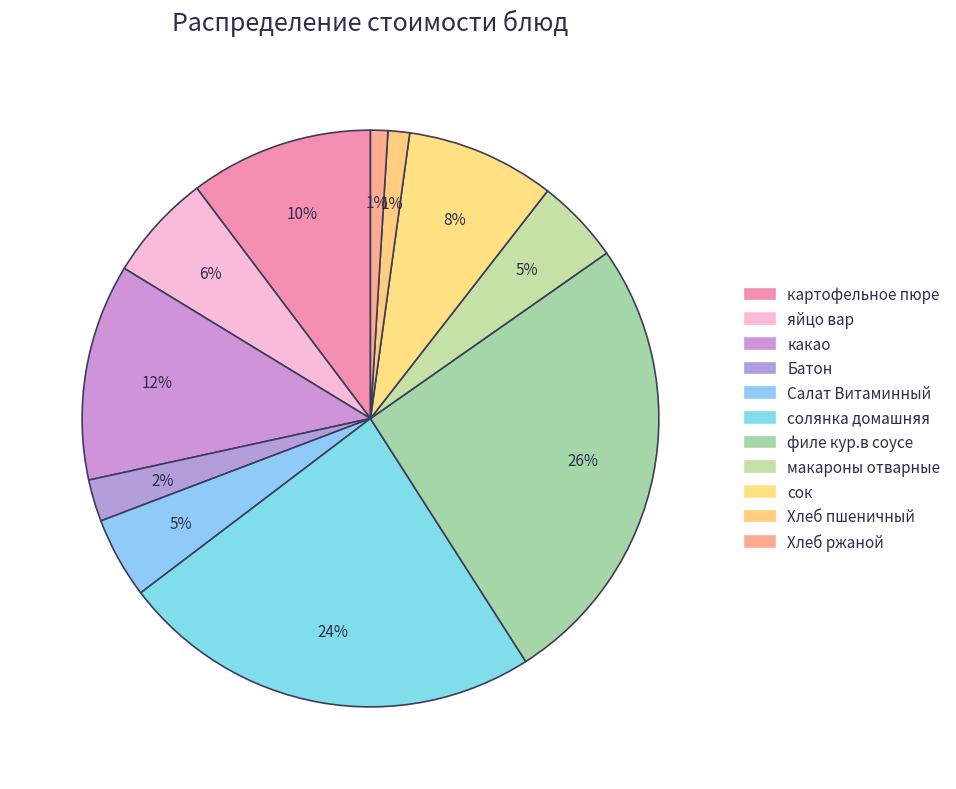

What is the largest slice in the pie chart?

филе кур.в соусе